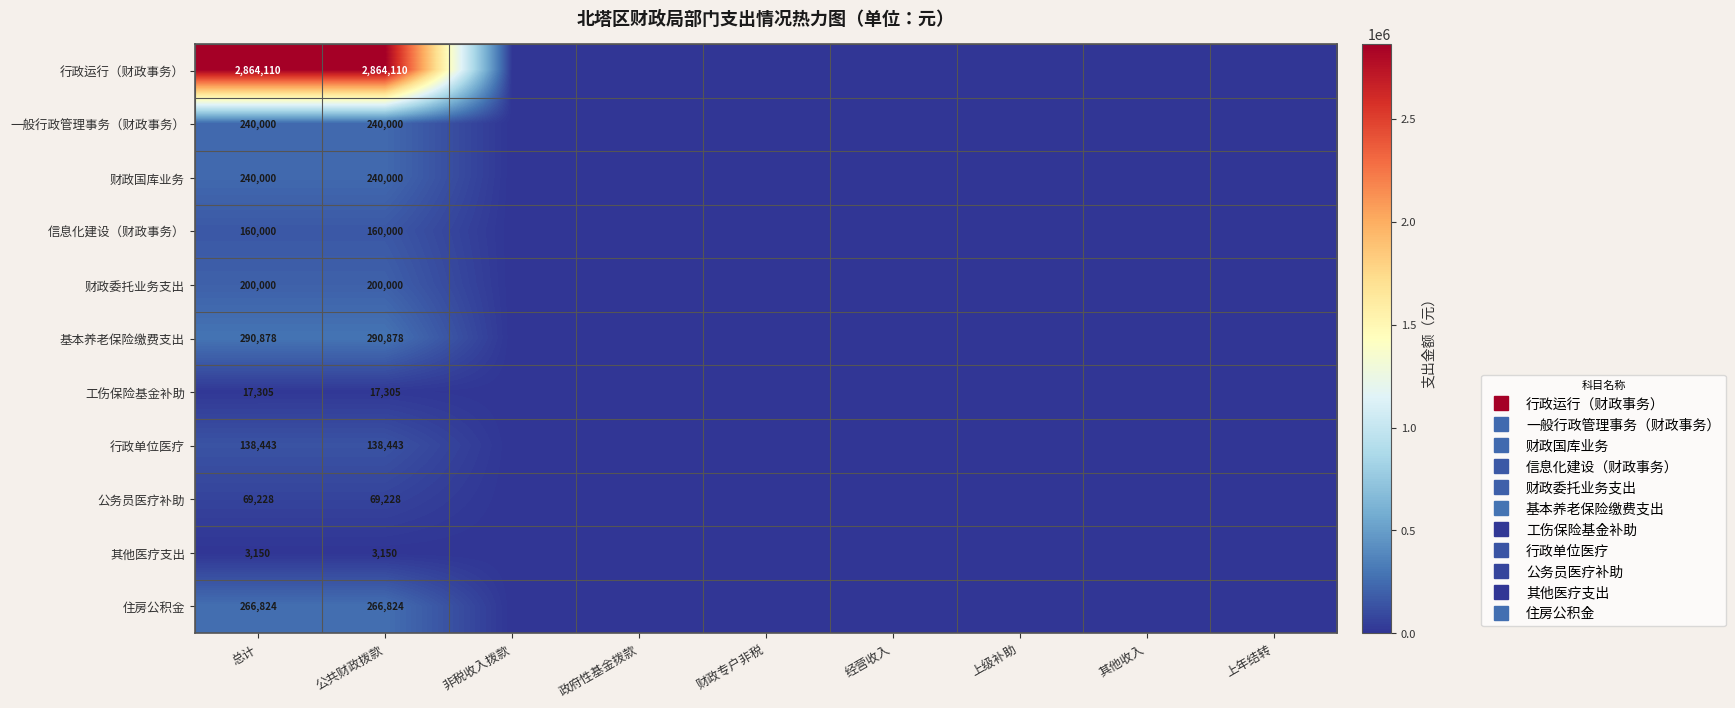

The 工伤保险基金补助 series shows 9731 at 上年结转. True or false?

False